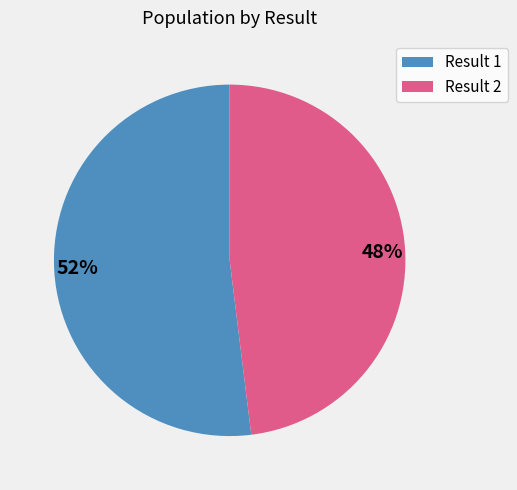

True or false: 48% accounts for 48% of the total.

True